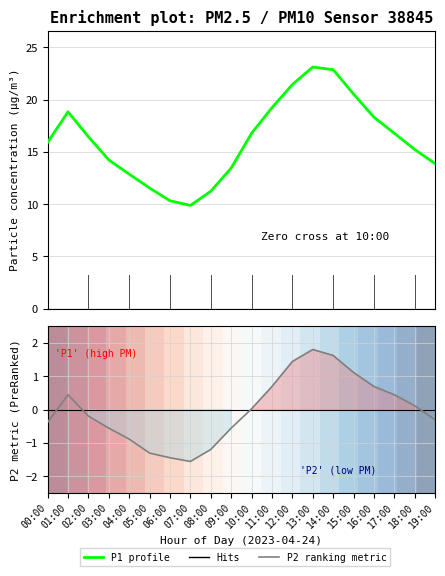

At how many categories does at least one series exceed 15?

12